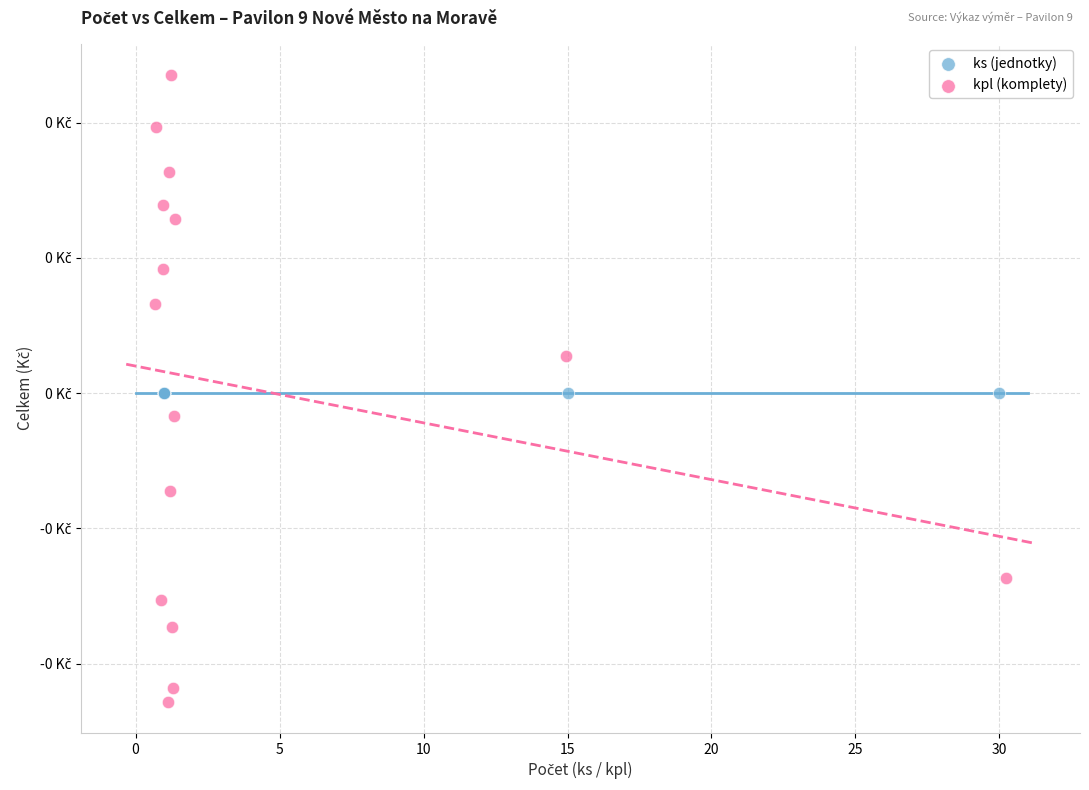

Which series reaches the maximum Y coordinate?

kpl (komplety)